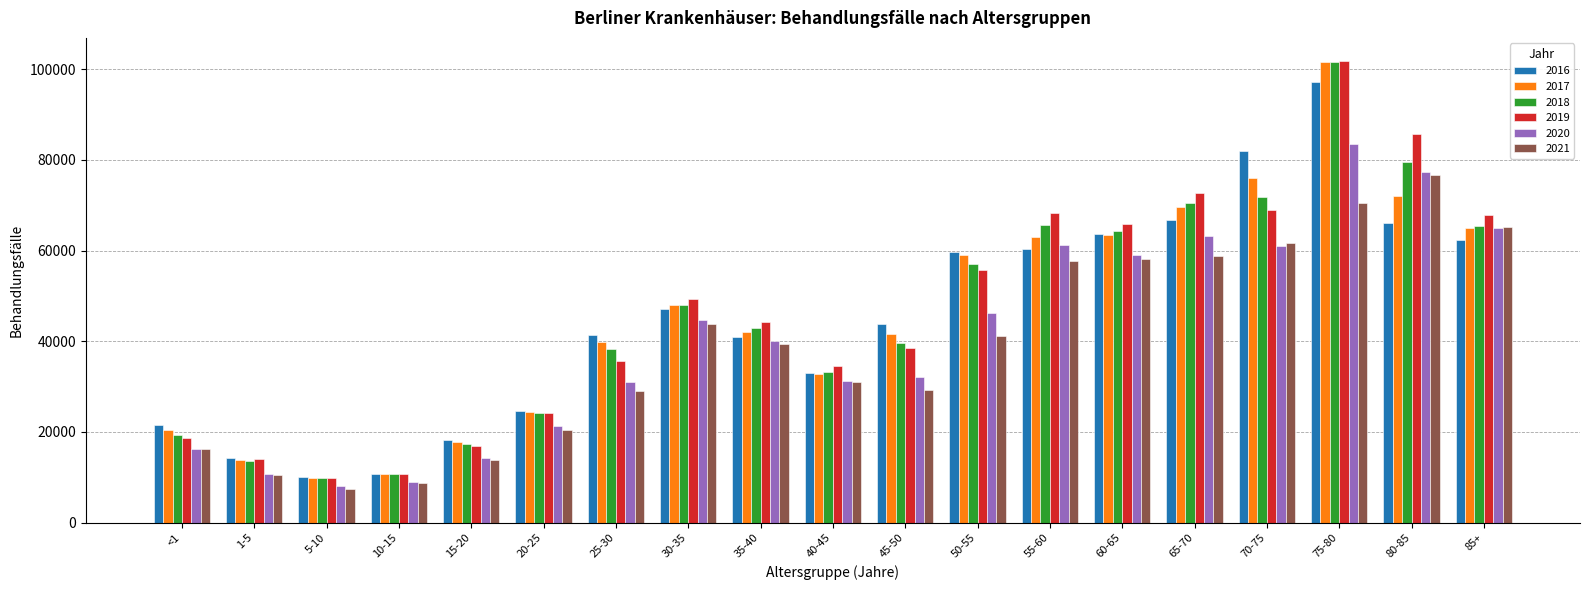

What is the label of the 8th bar from the left?

30-35